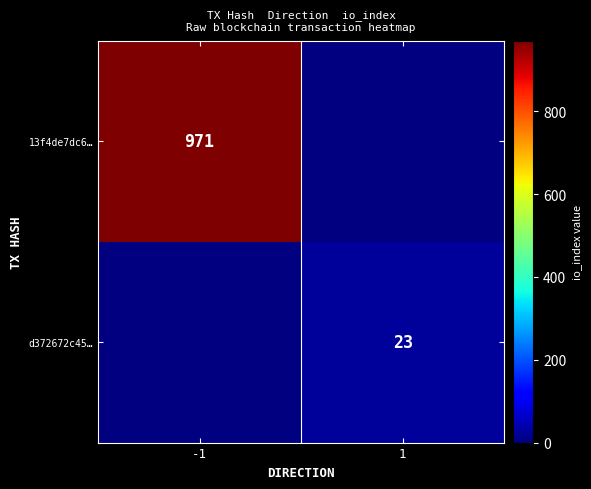

Is it true that 13f4de7dc6… equals 1303.3 at -1?

False